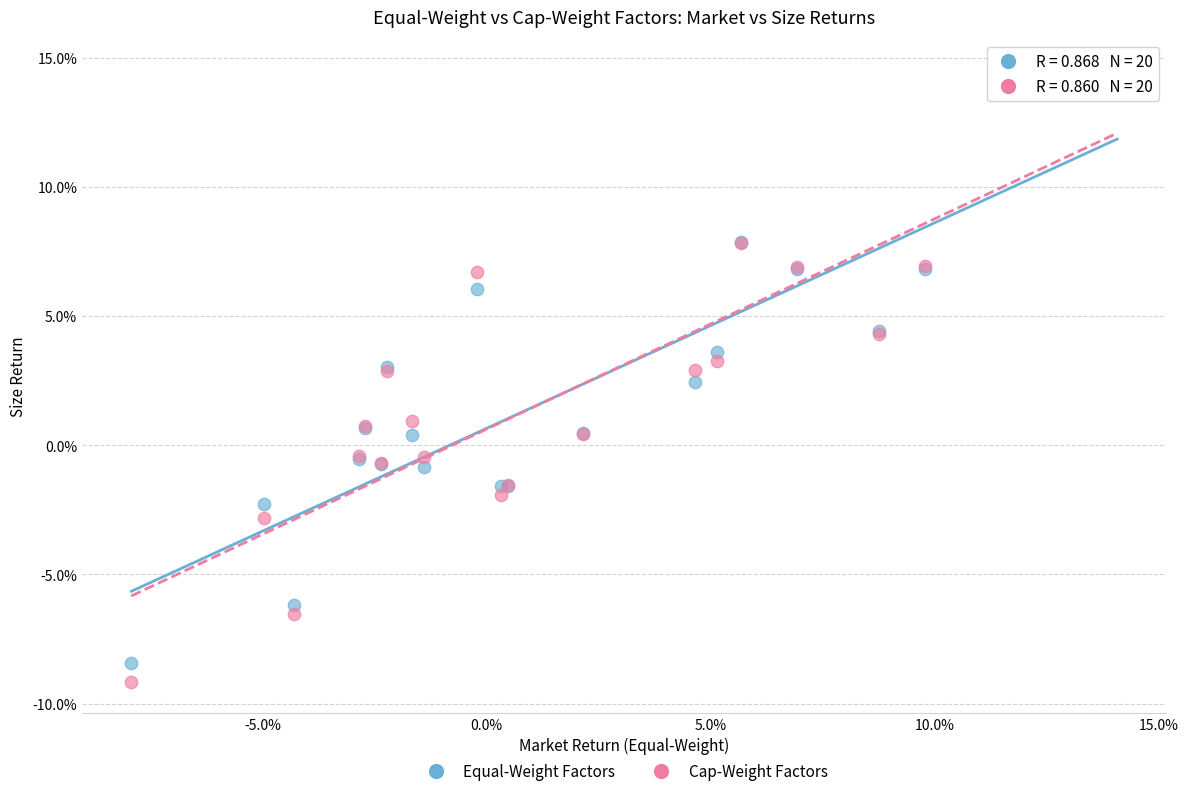

What are all the series names shown in the legend?

Equal-Weight Factors, Cap-Weight Factors